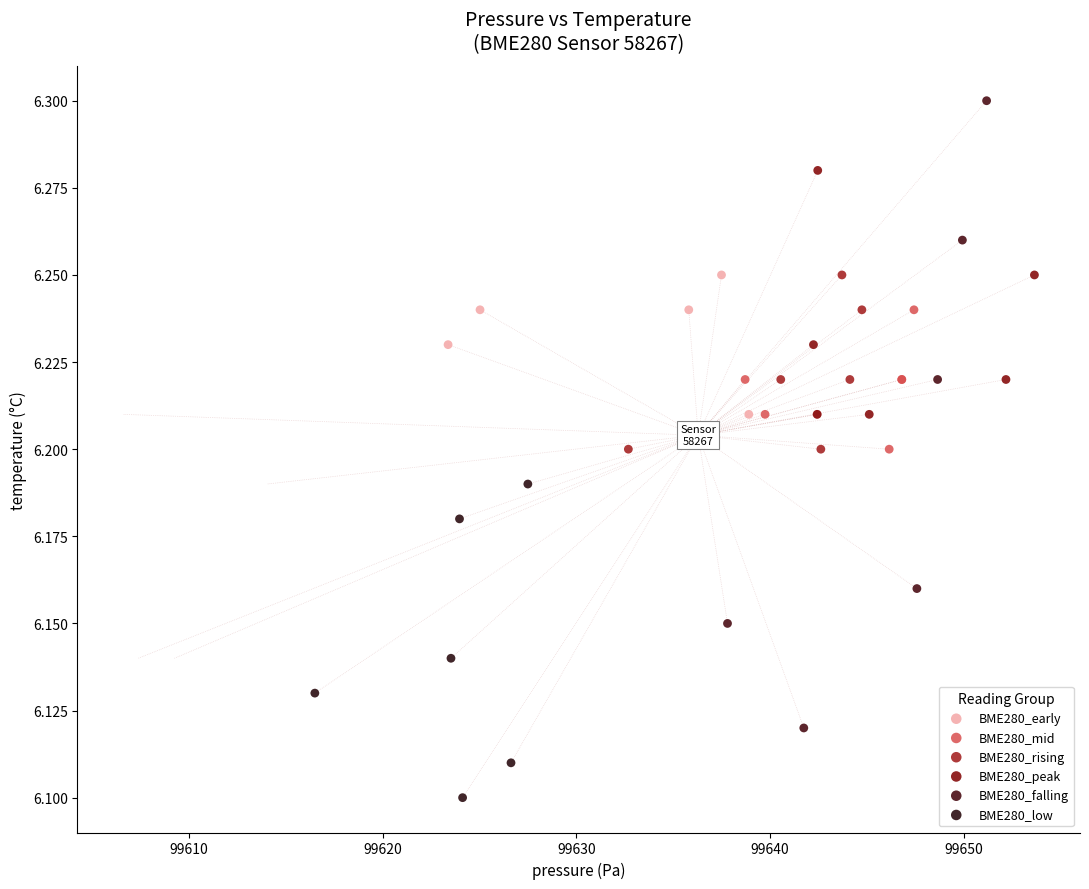

Which series contains the lowest Y value?

BME280_low